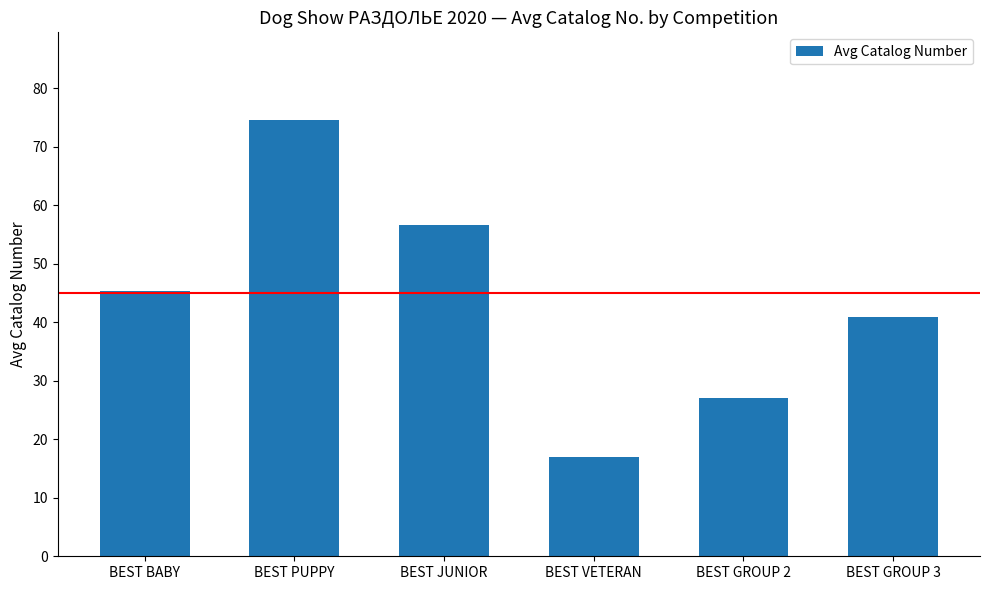

What is the greatest value displayed?

74.7